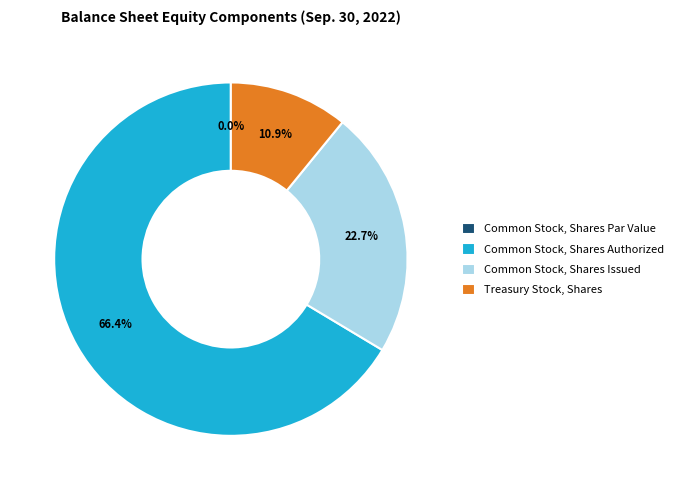

True or false: Common Stock, Shares Authorized accounts for 66% of the total.

True